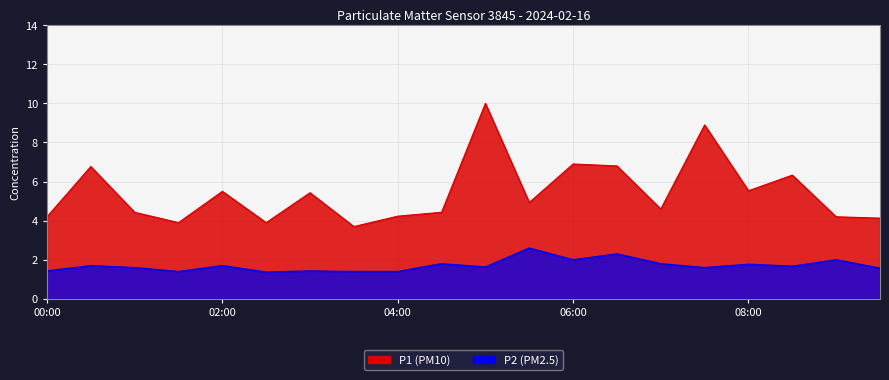

Where is P1 nearest to the value 6?

08:30